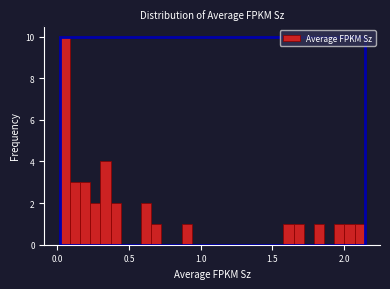

Around what value on the x-axis is the tallest bar? Give the approximate position of its centre, as read against the axis.

0.05